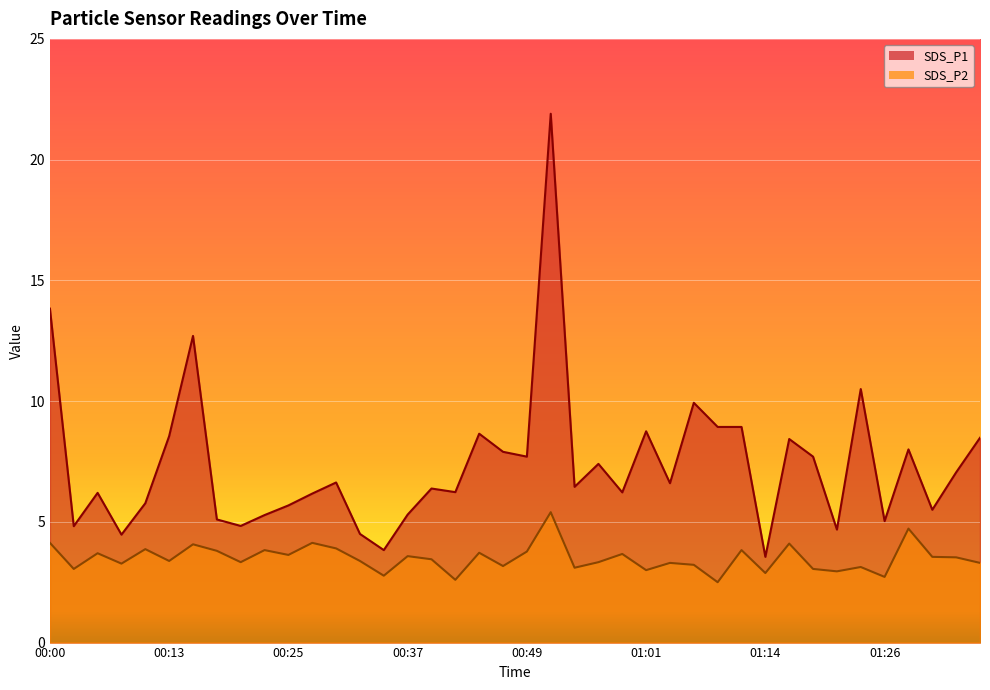

Rank the series by their average value, from lowest to highest.

SDS_P2, SDS_P1